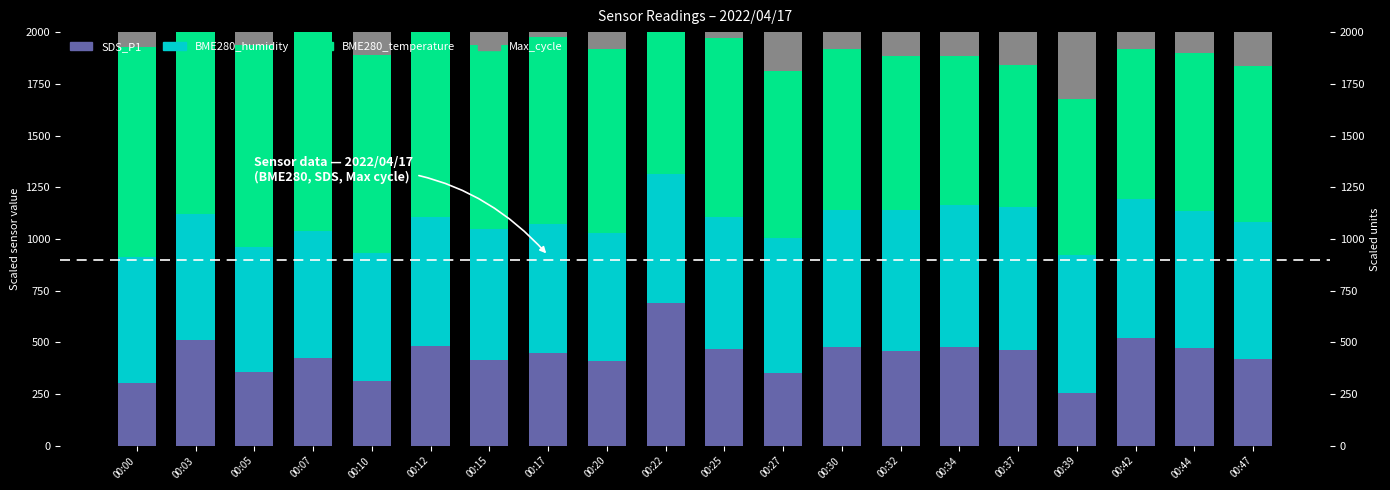

Reading right to left, transcribe all the data shown in this chart.

SDS_P1: 00:47=420.0	00:44=472.0	00:42=522.0	00:39=257.0	00:37=463.0	00:34=478.0	00:32=460.0	00:30=475.0	00:27=350.0	00:25=470.0	00:22=690.0	00:20=410.0	00:17=447.0	00:15=415.0	00:12=482.0	00:10=313.0	00:07=425.0	00:05=355.0	00:03=510.0	00:00=303.0
BME280_humidity: 00:47=661.5	00:44=661.3	00:42=672.1	00:39=665.8	00:37=690.6	00:34=684.0	00:32=679.8	00:30=663.0	00:27=653.6	00:25=633.9	00:22=622.9	00:20=620.0	00:17=623.2	00:15=633.6	00:12=624.2	00:10=619.8	00:07=613.7	00:05=606.0	00:03=609.0	00:00=609.6
BME280_temperature: 00:47=756.0	00:44=768.0	00:42=724.0	00:39=754.0	00:37=686.0	00:34=722.0	00:32=744.0	00:30=782.0	00:27=810.0	00:25=868.0	00:22=886.0	00:20=890.0	00:17=906.0	00:15=888.0	00:12=928.0	00:10=958.0	00:07=978.0	00:05=976.0	00:03=980.0	00:00=1014.0
Max_cycle: 00:47=1221.0	00:44=1221.2	00:42=1221.0	00:39=1227.3	00:37=1221.5	00:34=1221.4	00:32=1226.0	00:30=1221.2	00:27=1243.0	00:25=1221.3	00:22=1225.1	00:20=1250.0	00:17=1221.0	00:15=1221.2	00:12=1223.8	00:10=1249.6	00:07=1239.3	00:05=1248.0	00:03=1239.7	00:00=1227.2